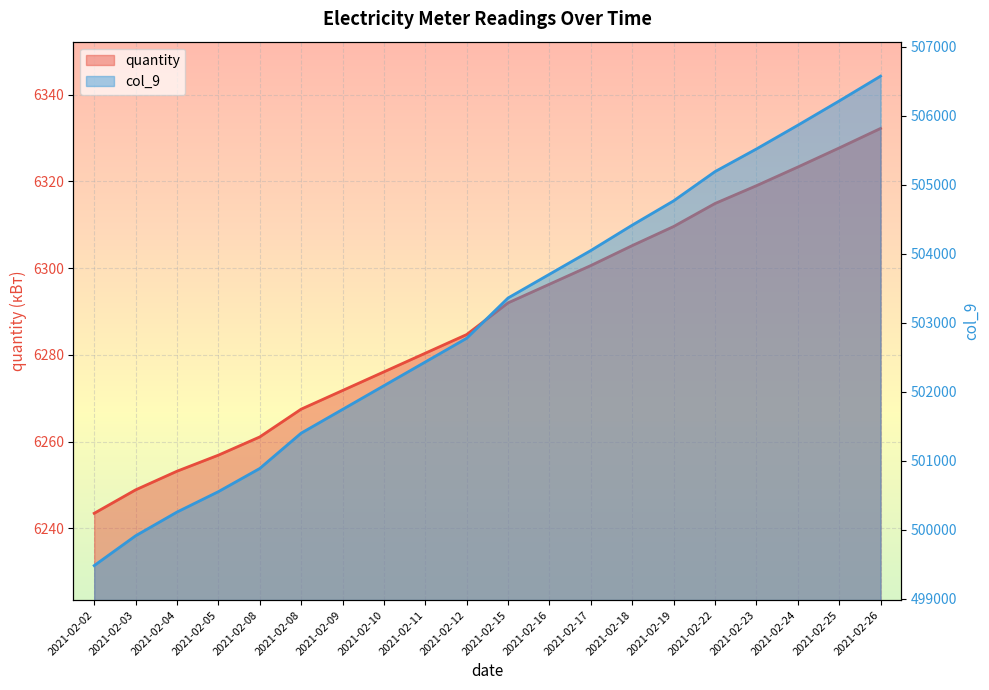

Is it true that quantity equals 6256.9 at 2021-02-05?

True